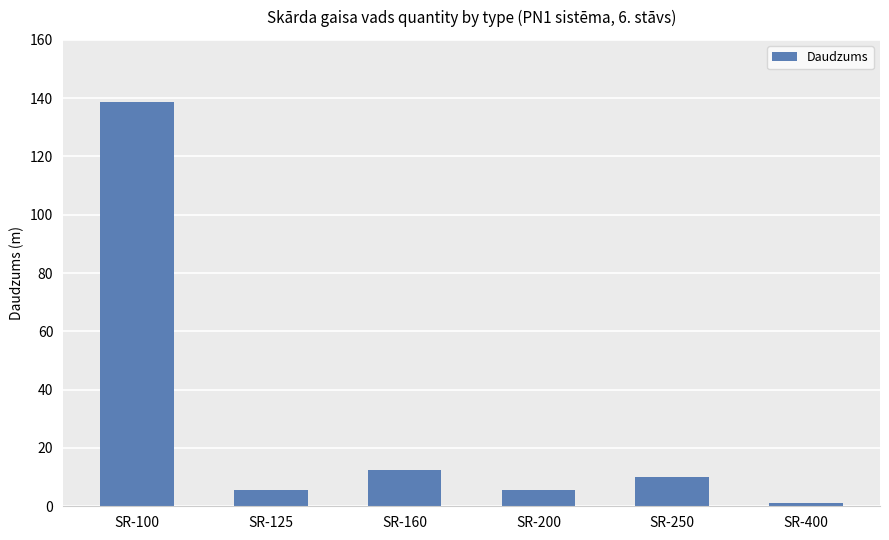

Between SR-400 and SR-125, which is larger?

SR-125